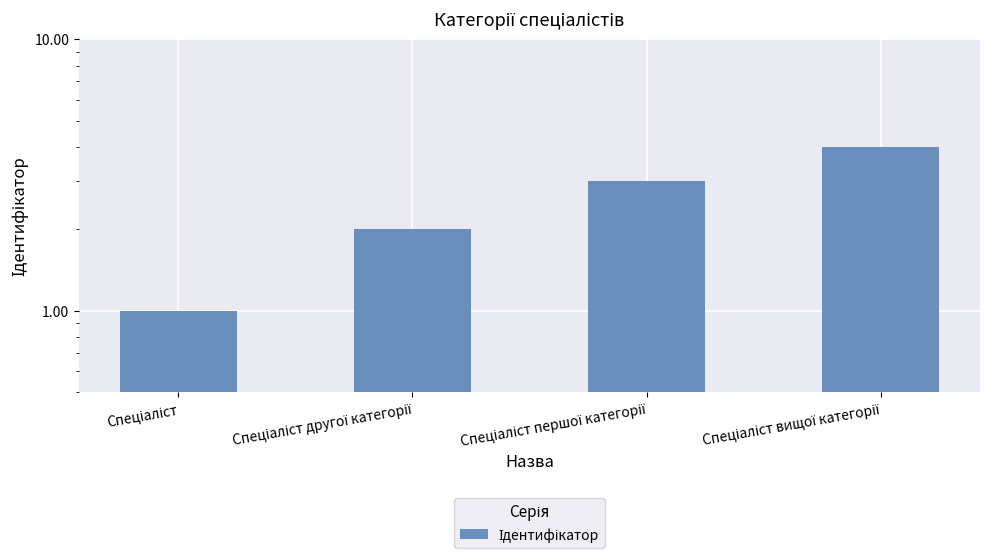

What is the approximate value at Спеціаліст другої категорії?

2